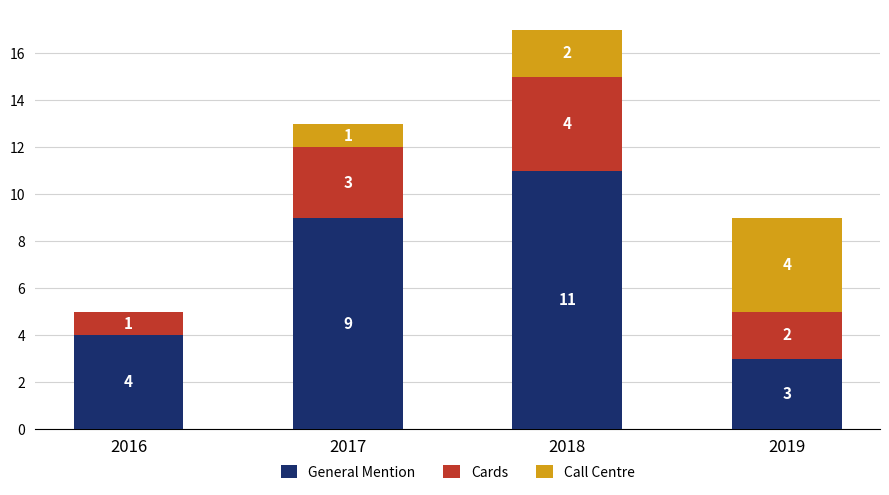

How many data points does each series have?

4